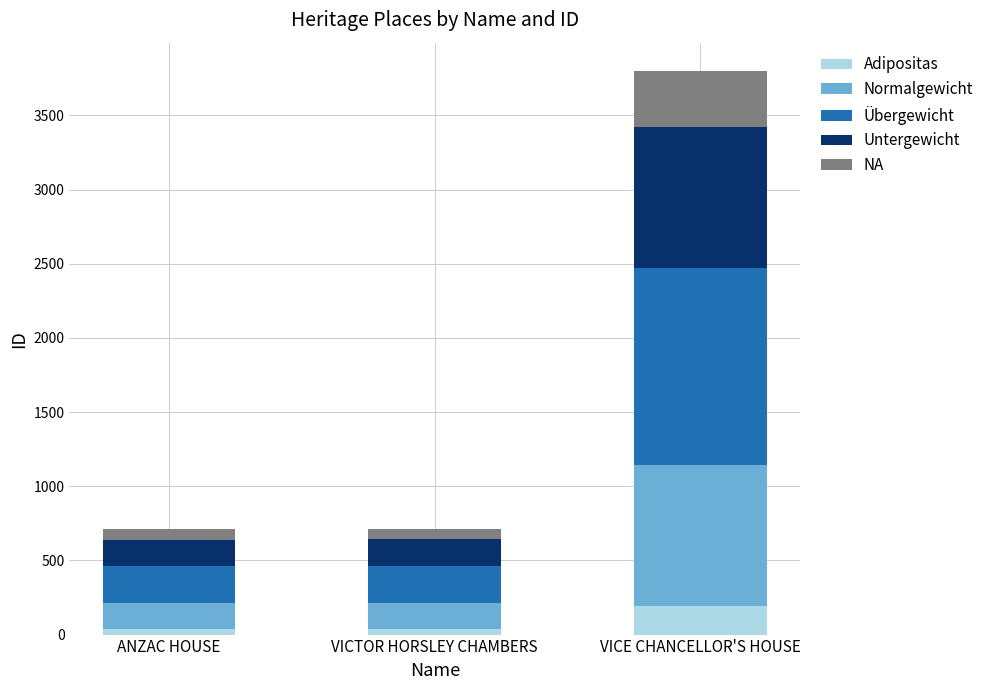

What is the average value of the Adipositas series?

87.1